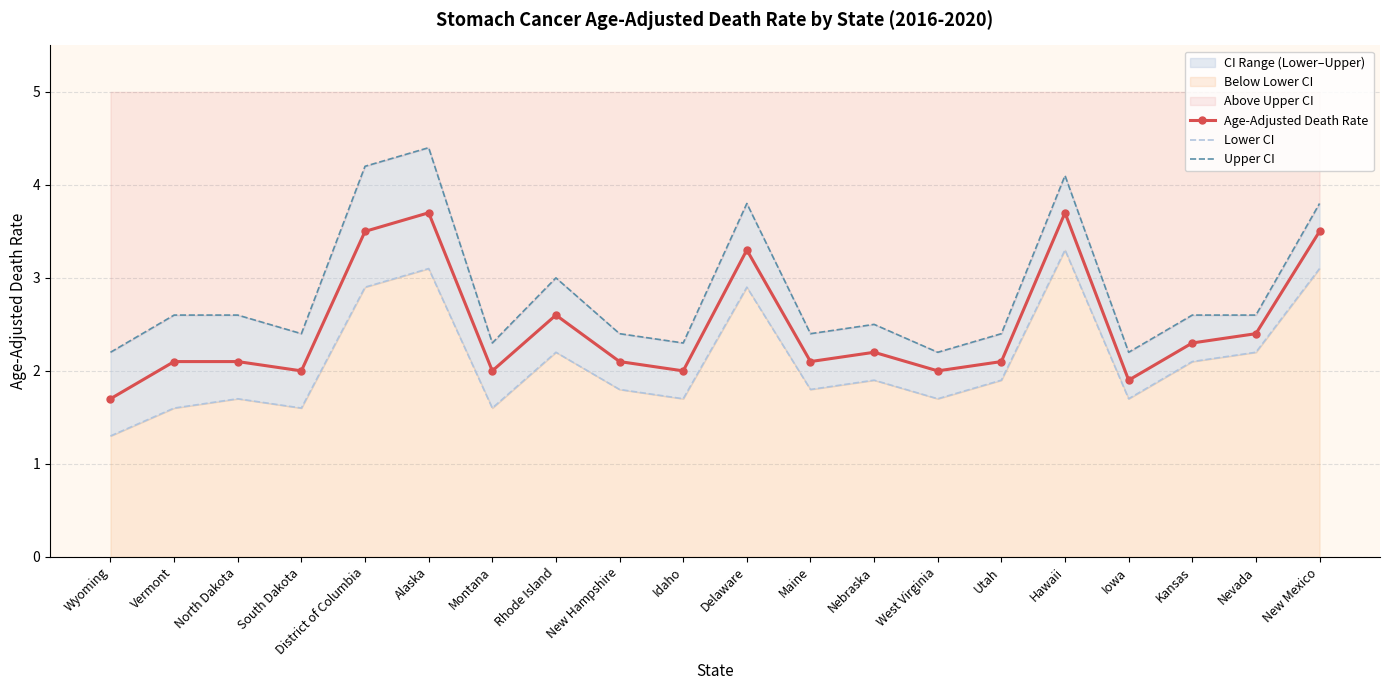

Rank the series by their average value, from highest to lowest.

Upper CI, Age-Adjusted Death Rate, Lower CI